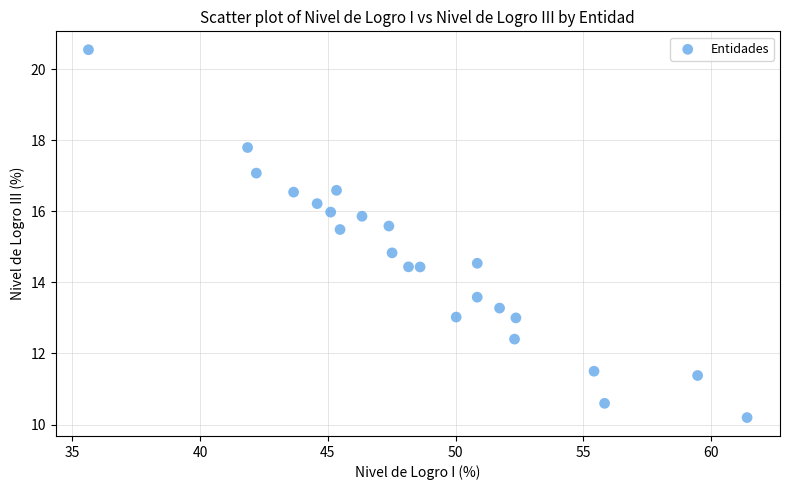

What is the range of Y values (max minus min)?

10.4